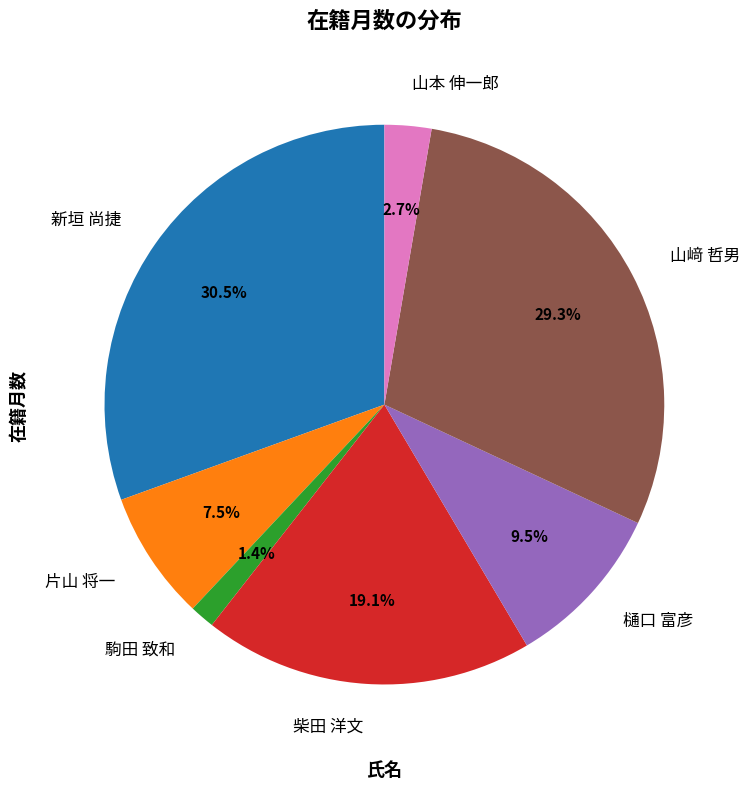

Is there any slice that represents more than half of the pie?

No